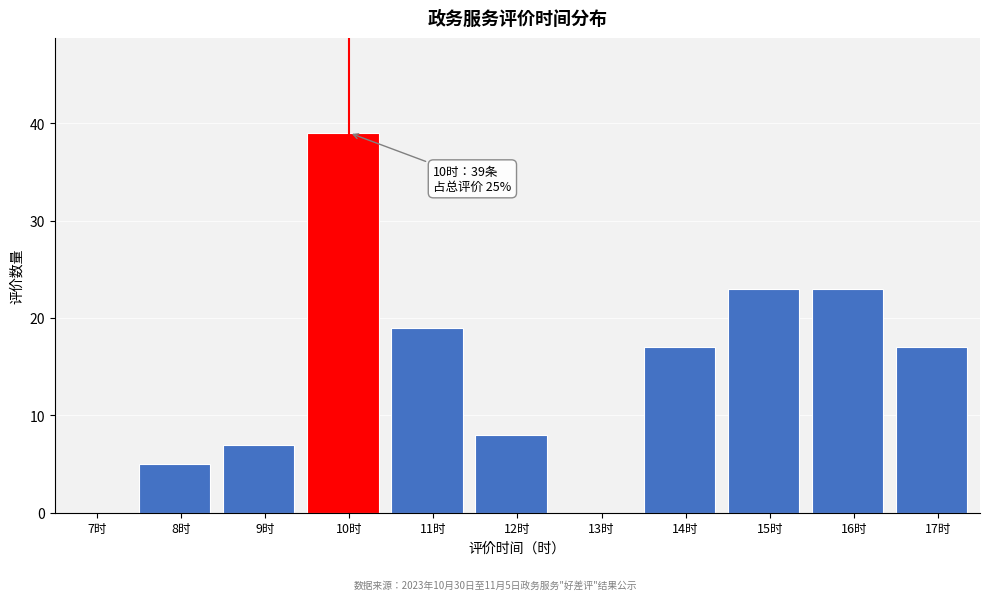

Reading left to right, extract all data points from this chart.

7时=0	8时=5	9时=7	10时=39	11时=19	12时=8	13时=0	14时=17	15时=23	16时=23	17时=17